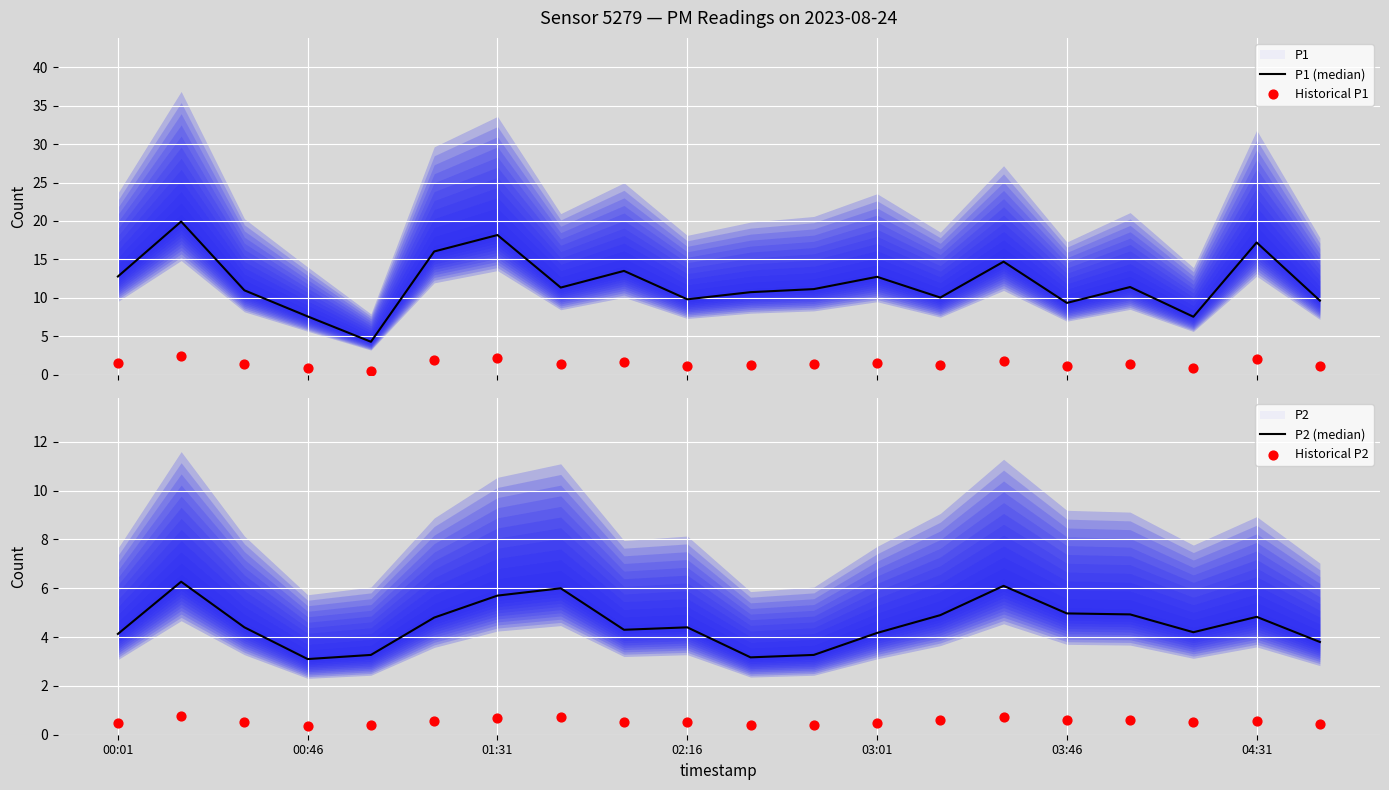

Is the value of P2 (median) at 00:46 greater than the value of Historical P1 at 9?

Yes